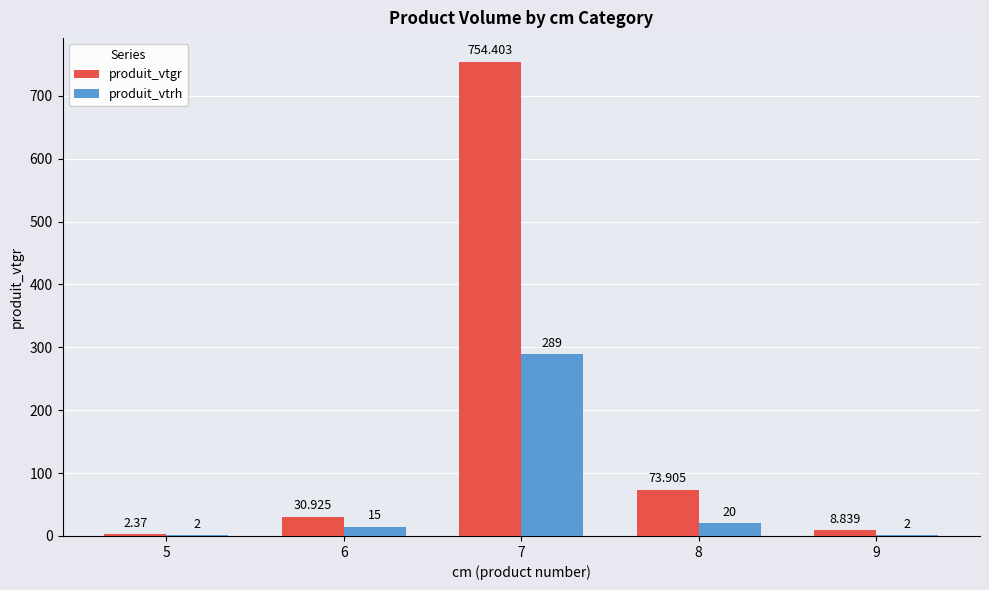

At which label is produit_vtrh closest to 145?

8